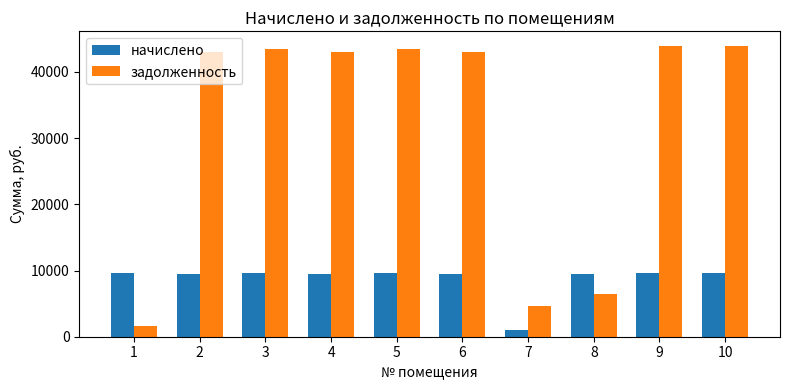

Which series has the widest spread of values?

задолженность